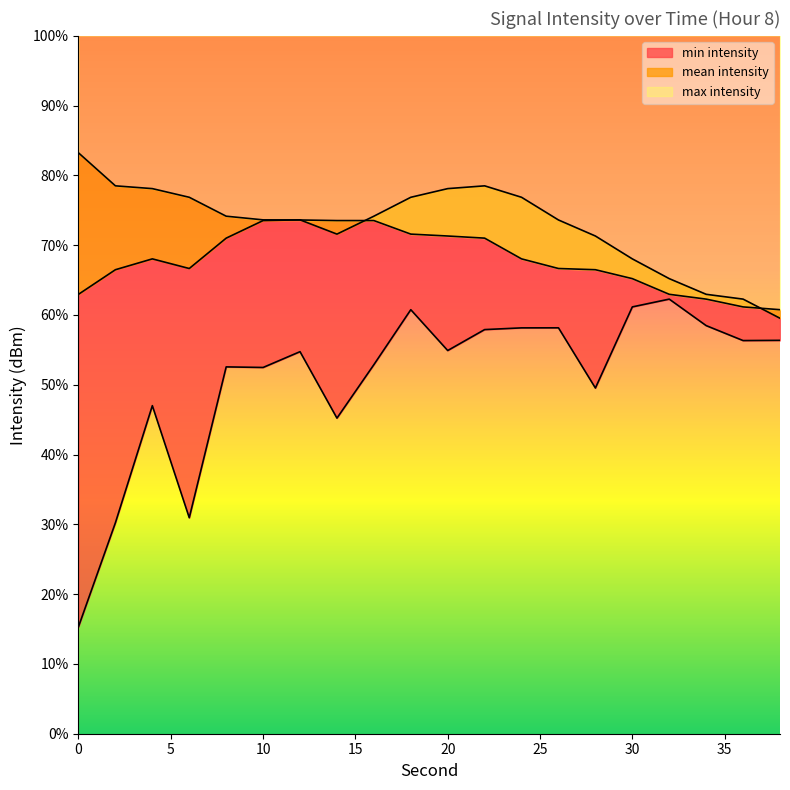

The min intensity series shows -31.7 at 12. True or false?

False